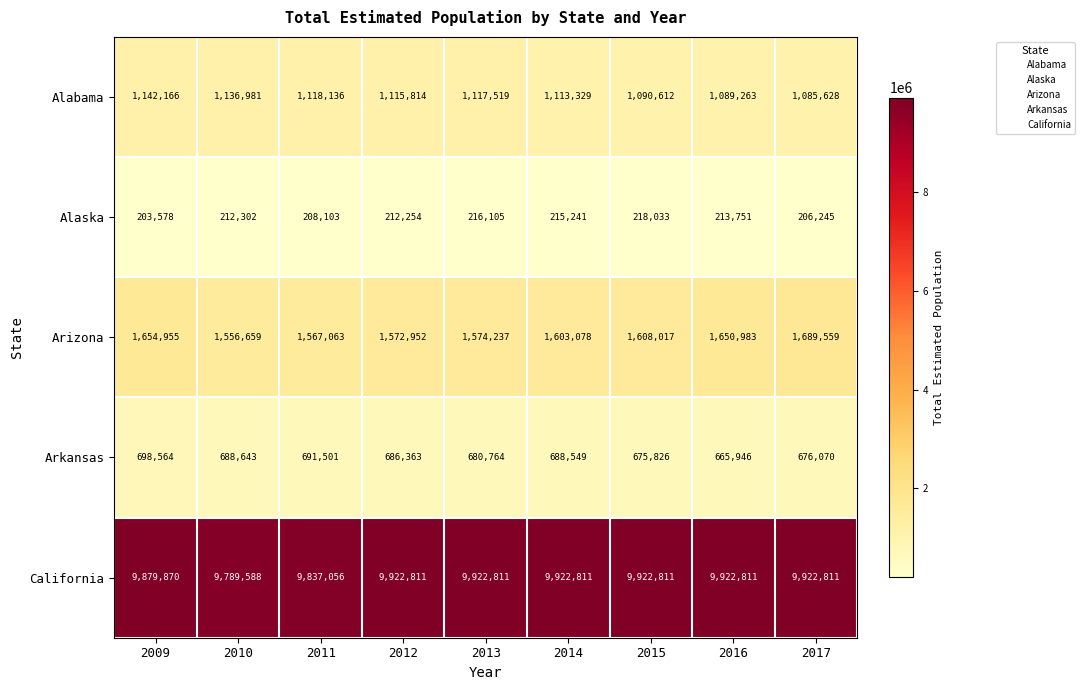

Which series has the largest range (max minus min)?

California